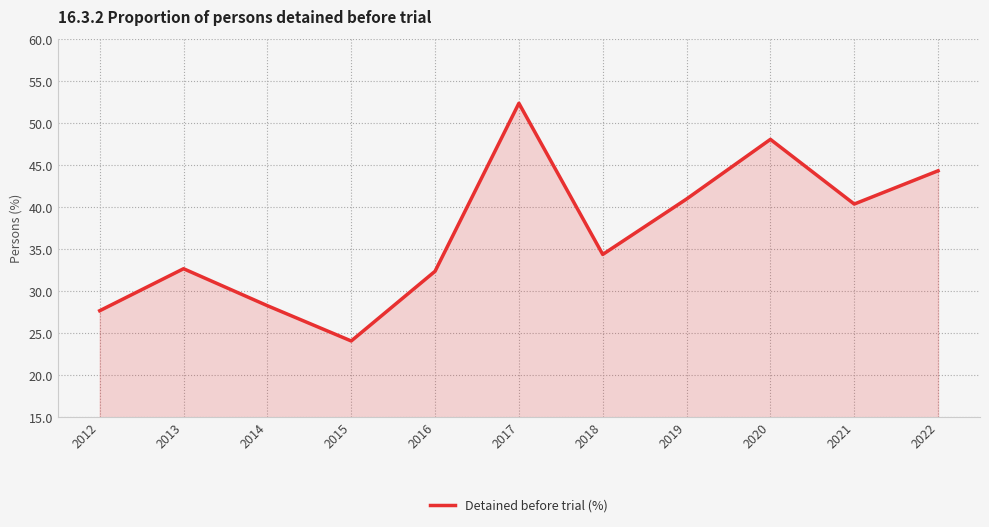

Between 2014 and 2020, which is larger?

2020